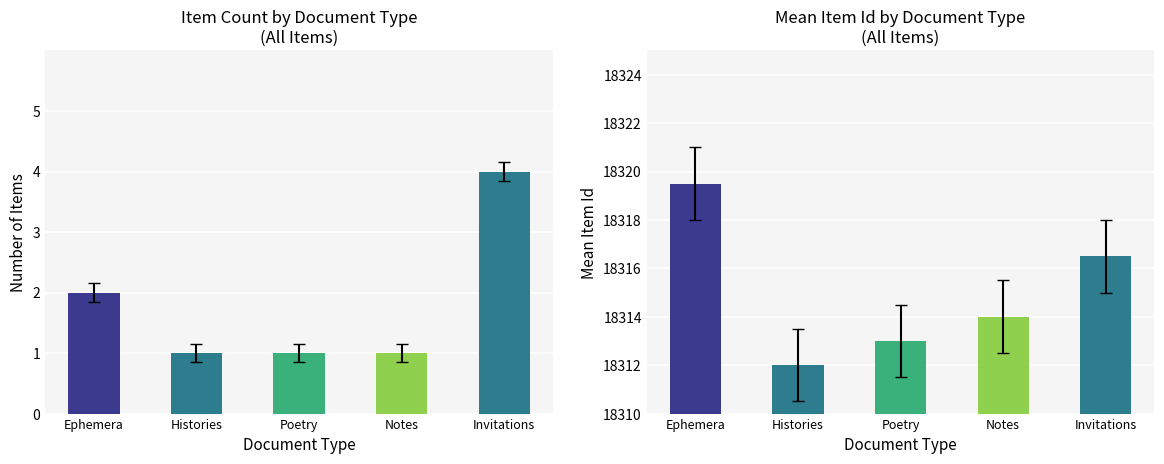

What is the difference between the maximum and minimum values in the Item Count series?

3.0